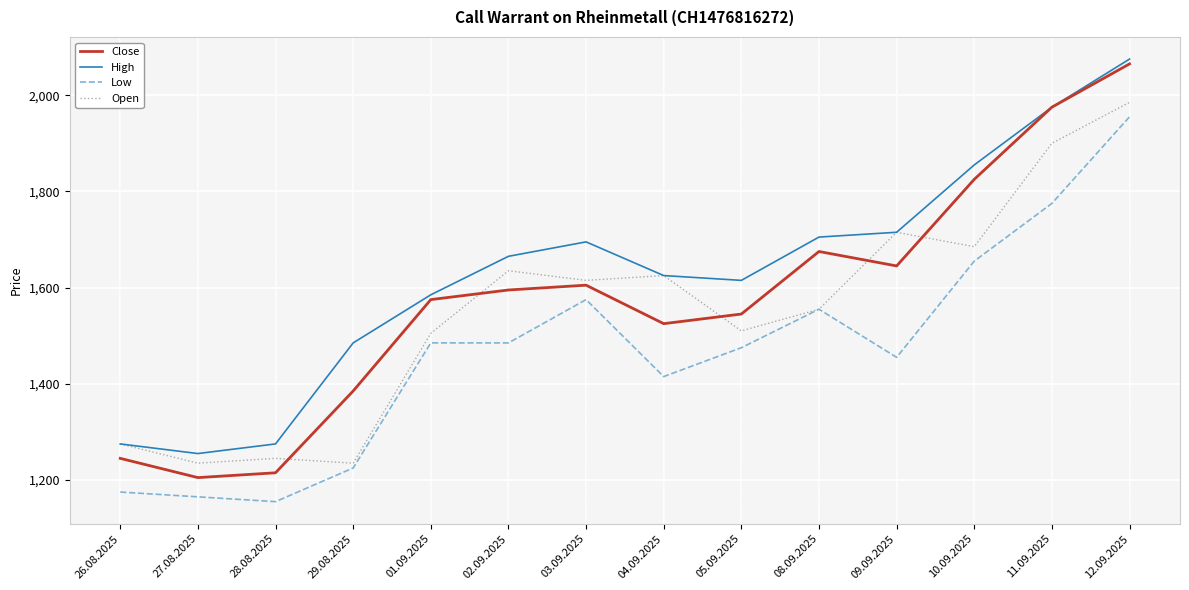

Is this an area chart (filled region under the line)?

No